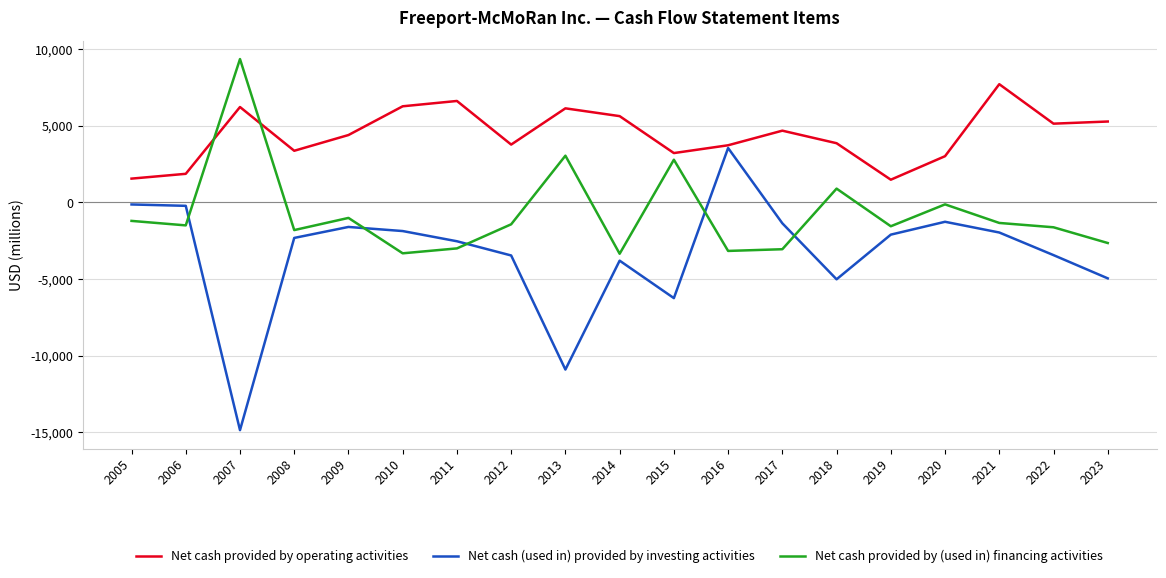

Which series ends up on top after the final intersection of Net cash provided by operating activities and Net cash provided by (used in) financing activities?

Net cash provided by operating activities